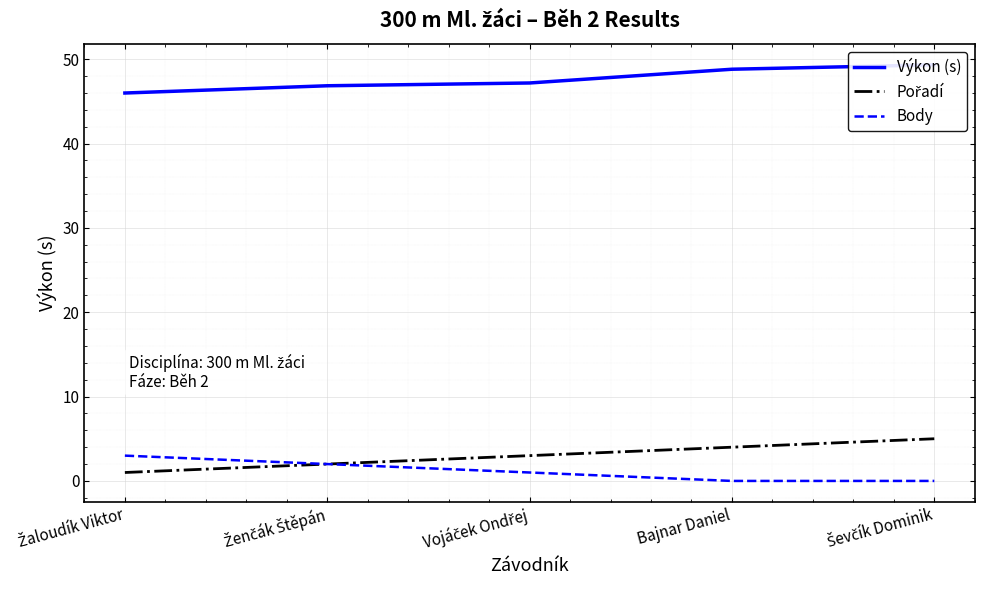

At which category does the chart reach its peak across all series?

Ševčík Dominik